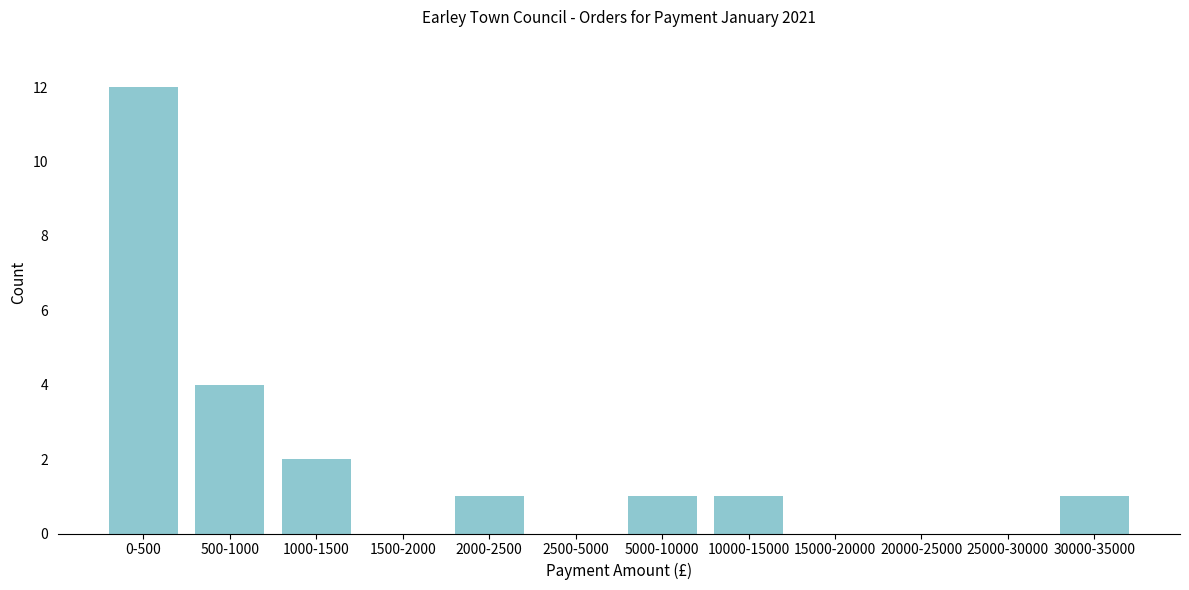

Reading left to right, list all the values displayed in this chart.

0-500=12	500-1000=4	1000-1500=2	1500-2000=0	2000-2500=1	2500-5000=0	5000-10000=1	10000-15000=1	15000-20000=0	20000-25000=0	25000-30000=0	30000-35000=1